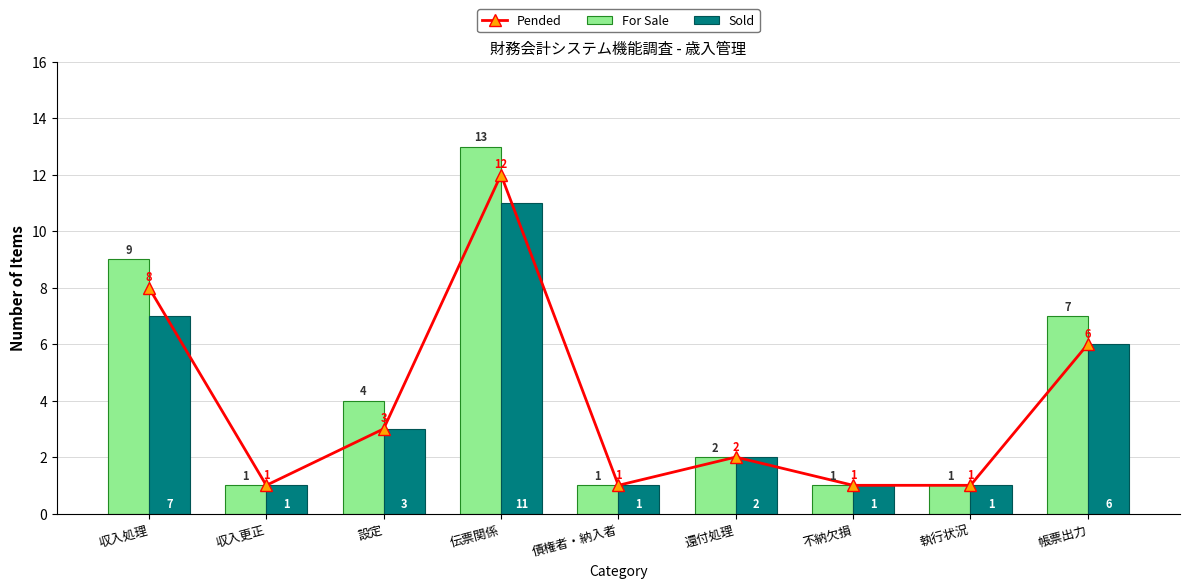

What are all the series names shown in the legend?

Pended, For Sale, Sold